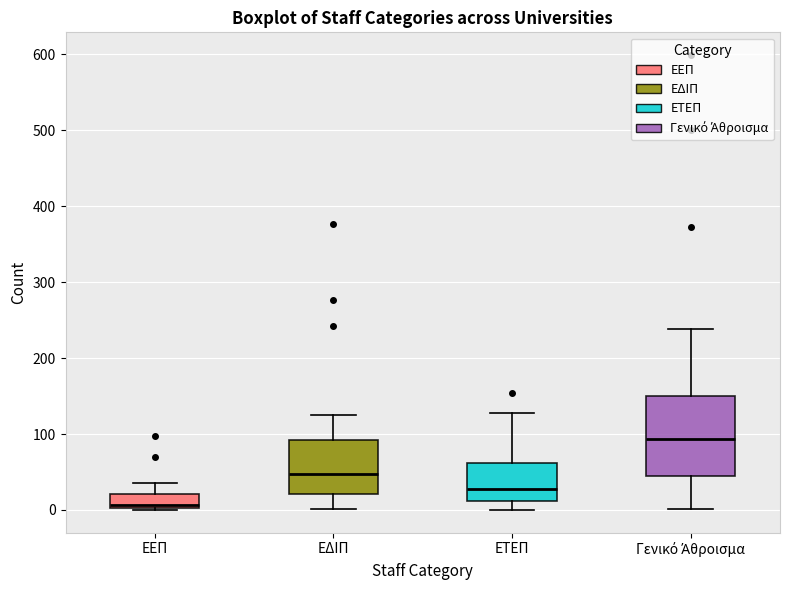

Which box's median line is the lowest?

ΕΕΠ